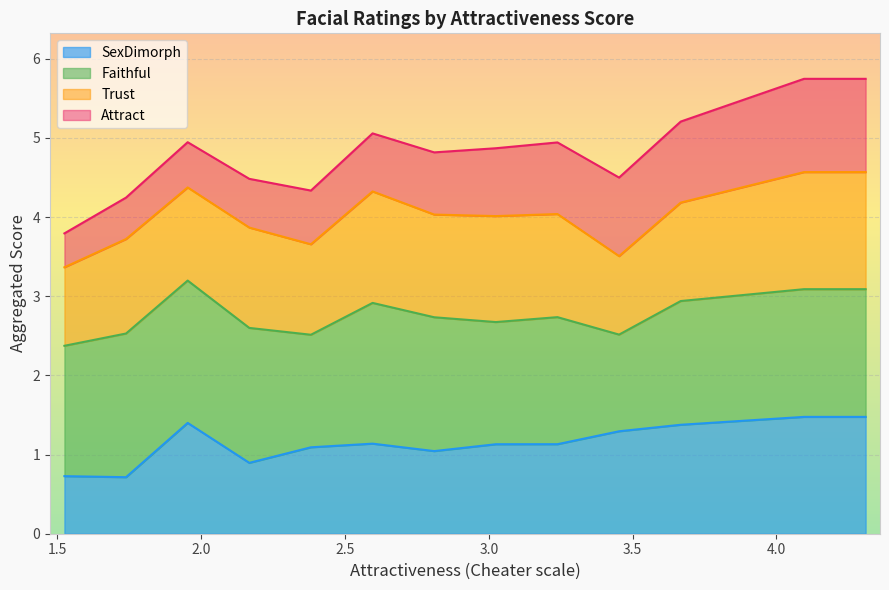

What is the highest value of the SexDimorph series?

1.5